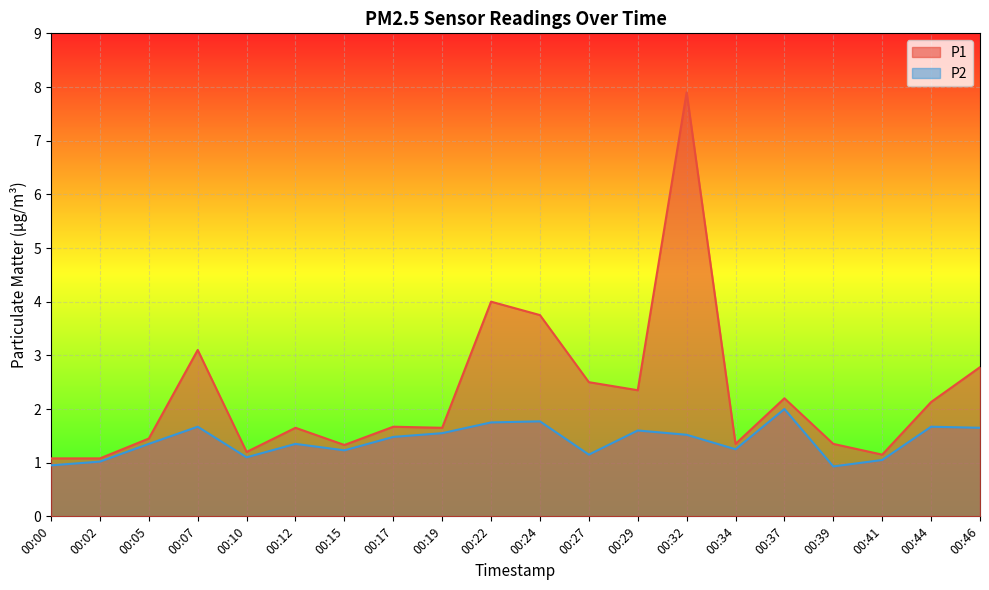

The P2 series shows 1.1 at 00:10. True or false?

True